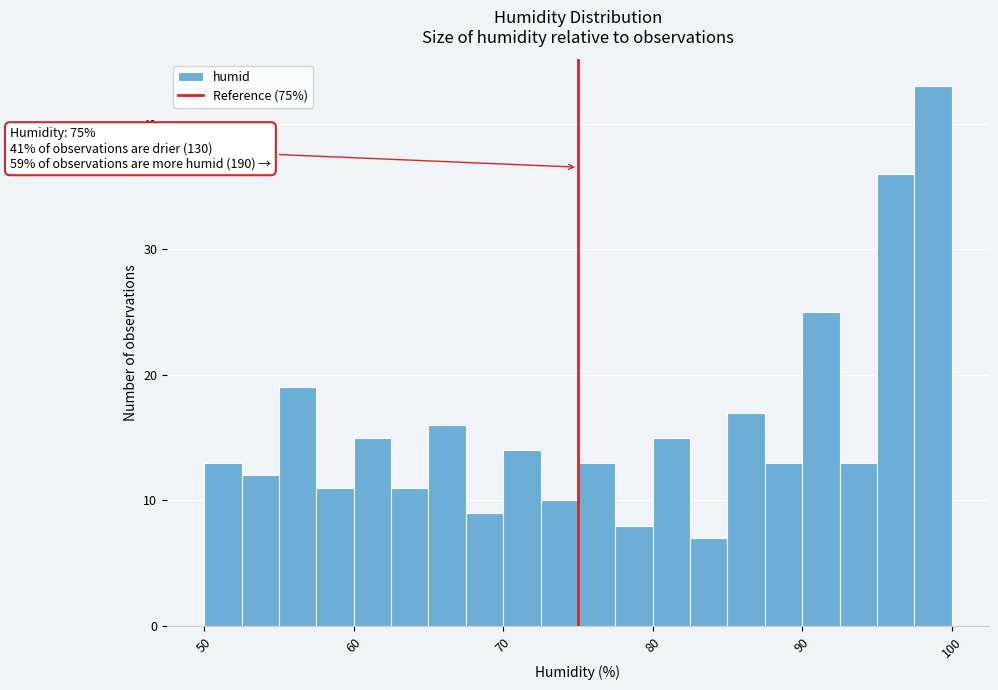

Around what value on the x-axis is the tallest bar? Give the approximate position of its centre, as read against the axis.

99